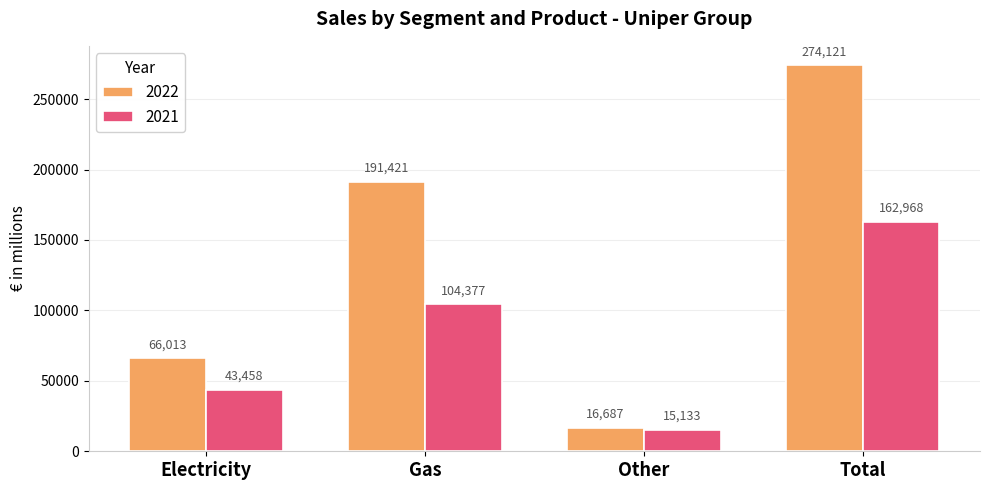

What value does the 2021 series have at Other, to the nearest 100?

15100